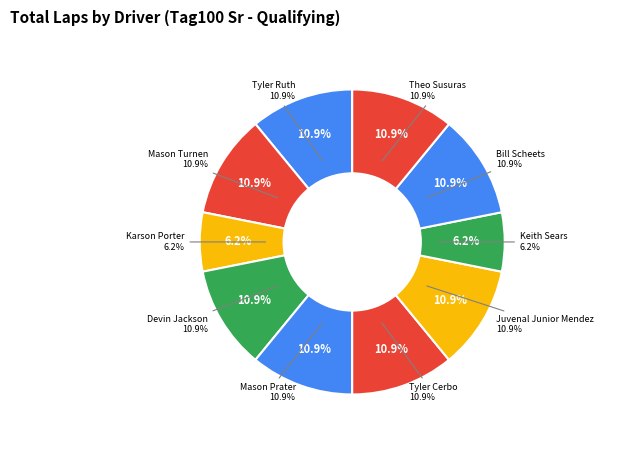

To the nearest percent, what is the average slice percentage?

10%